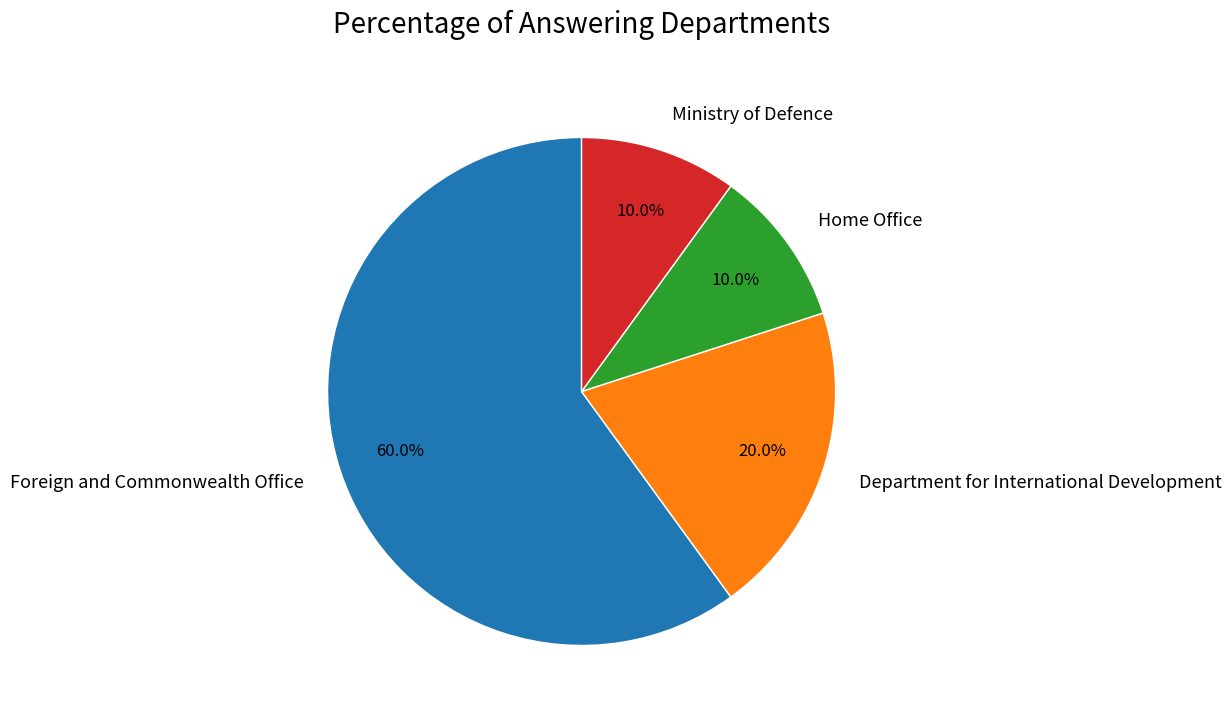

Combined, do Department for International Development and Home Office account for over 50%?

No